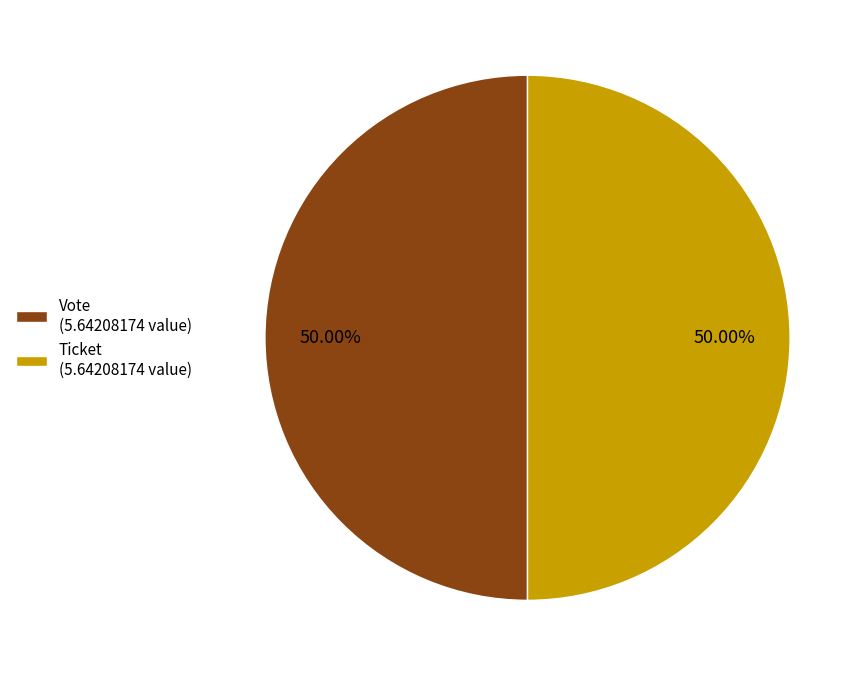

Is it true that Vote is 86% of the pie?

False